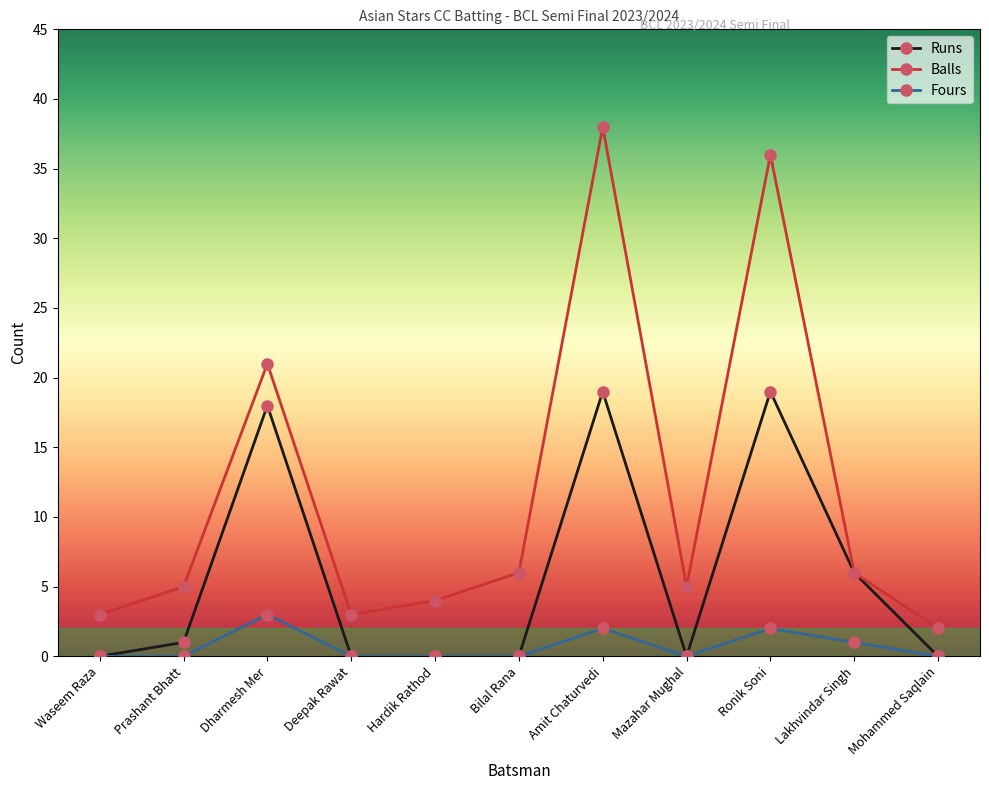

What is the highest value of the Runs series?

19